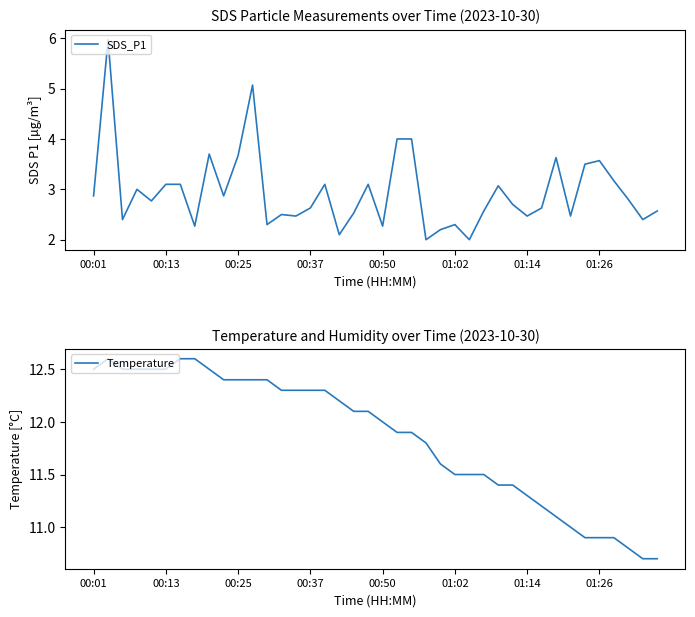

True or false: Temperature and SDS_P1 cross at least once.

False